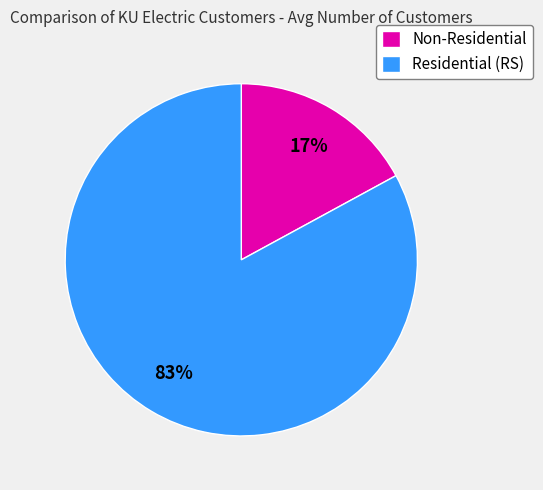

To the nearest percent, what is the difference between the Residential (RS) and Non-Residential slice percentages?

66%